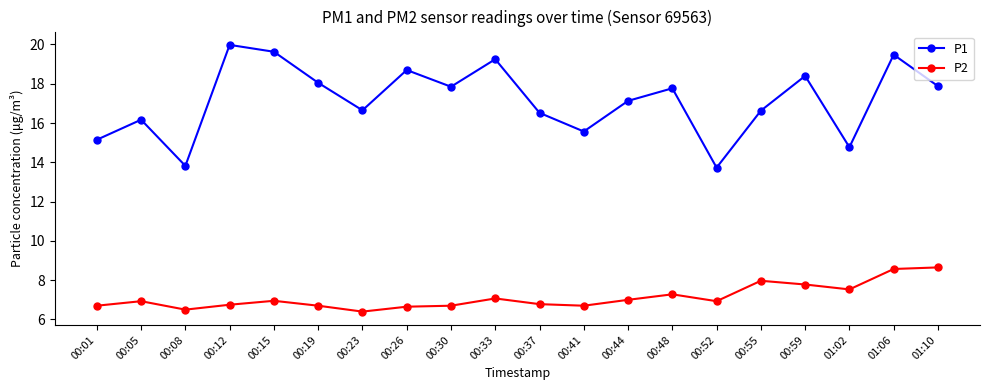

Where is the first local minimum for P1?

00:08